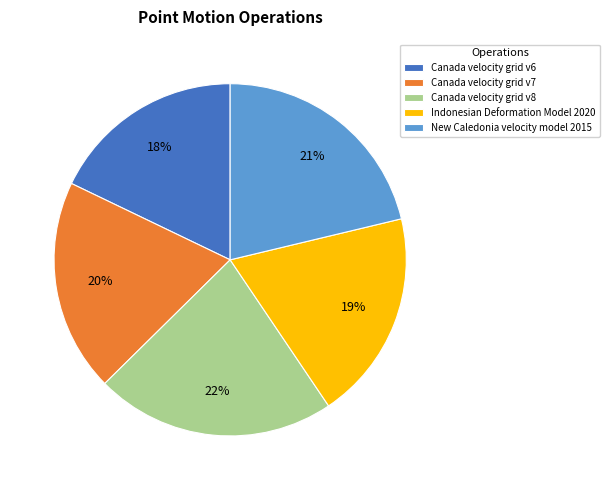

To the nearest percent, what is the combined percentage of New Caledonia velocity model 2015 and Canada velocity grid v6?

39%